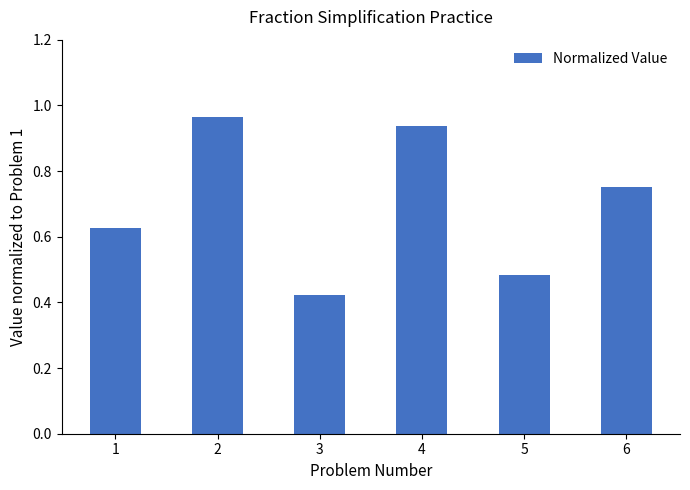

Between 5 and 3, which is larger?

5